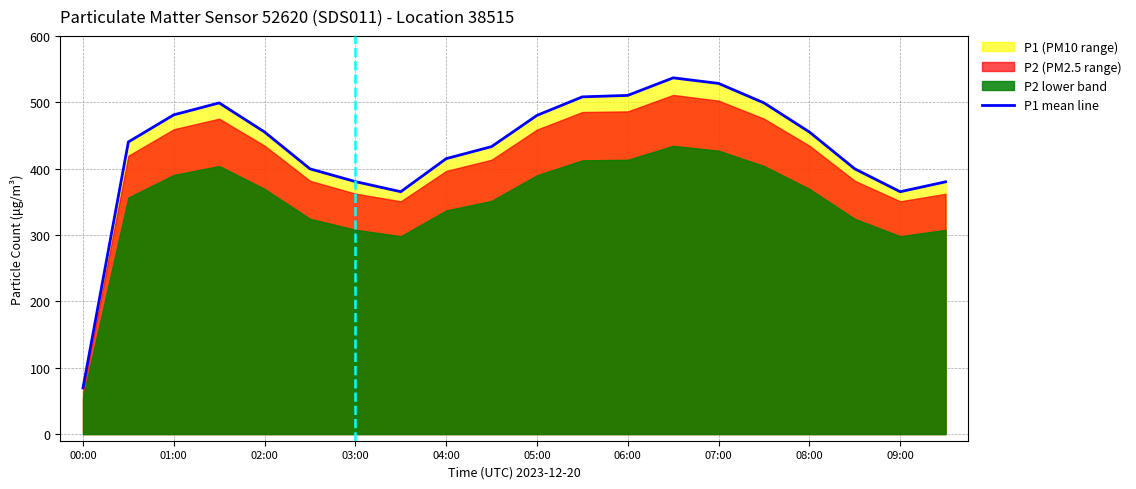

What is the difference between the maximum and minimum values?

467.3